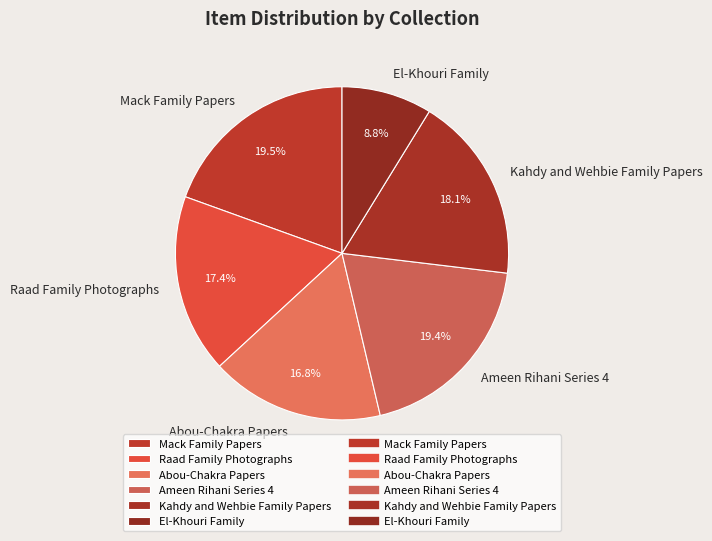

Which has a higher value, El-Khouri Family or Ameen Rihani Series 4?

Ameen Rihani Series 4